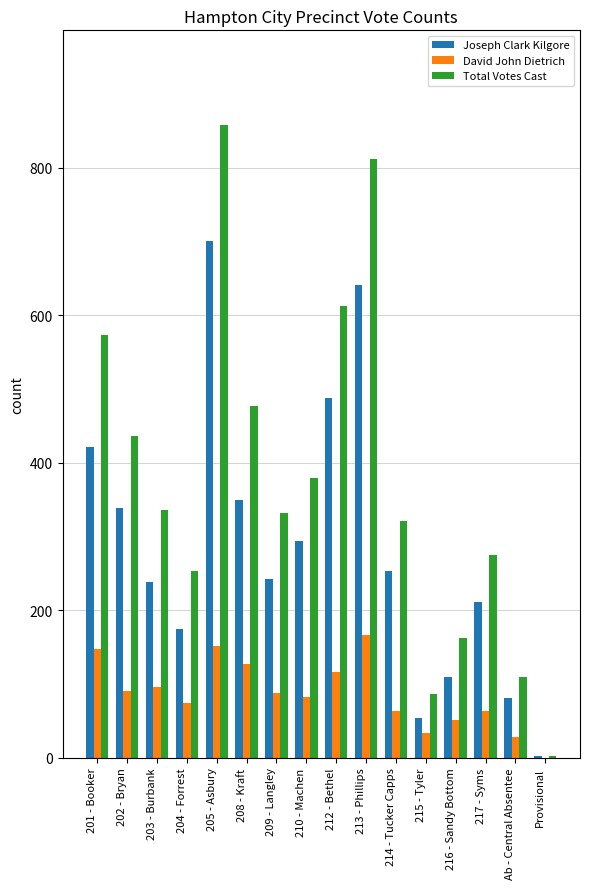

At which label does Joseph Clark Kilgore reach its peak?

205 - Asbury